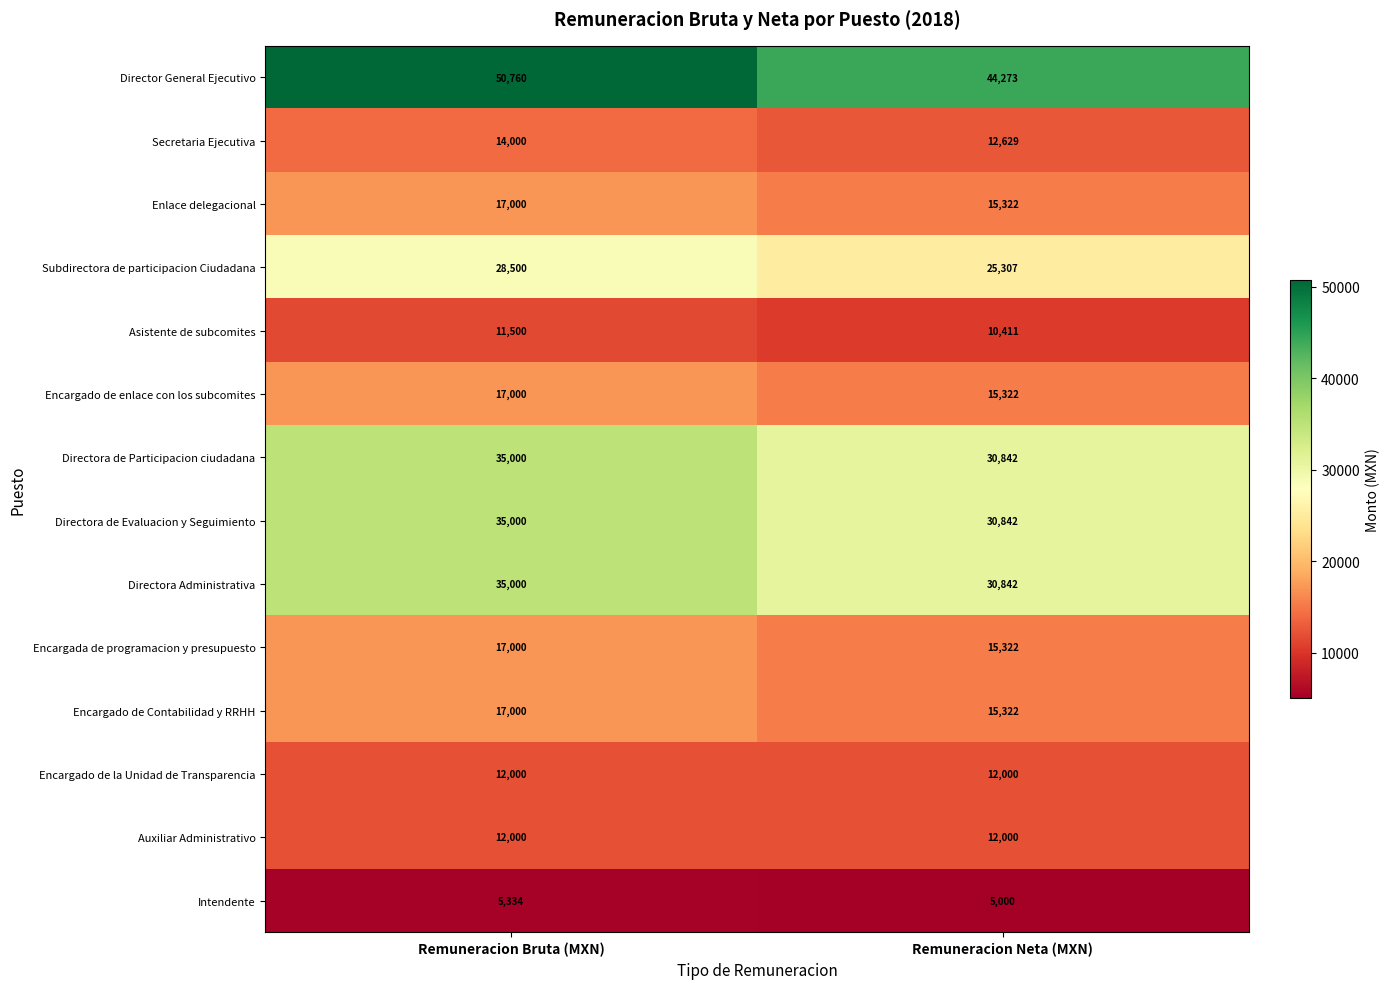

What is the difference between the highest and lowest values at Remuneracion Bruta (MXN)?

45426